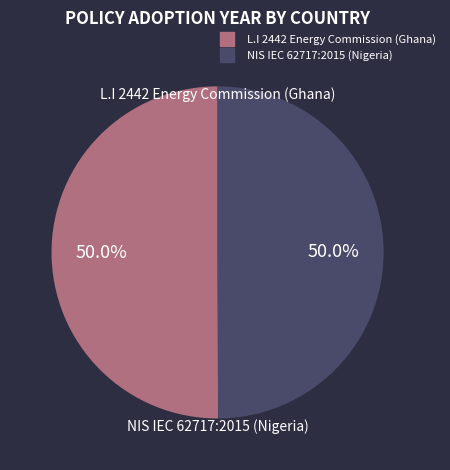

How much of the chart is everything except L.I 2442 Energy Commission (Ghana)?

50.0%